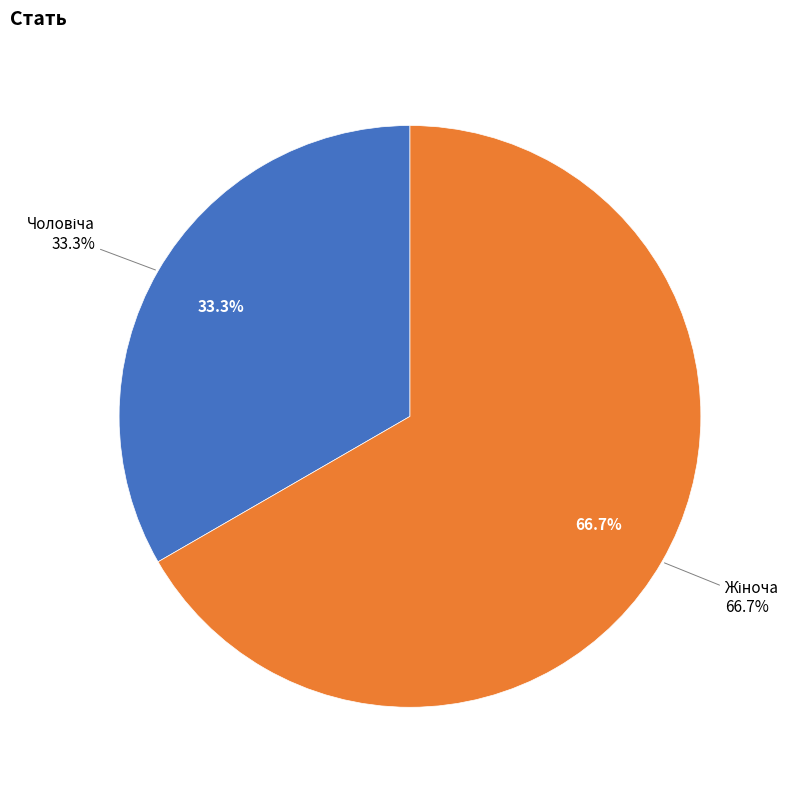

Count the number of slices in the pie.

2